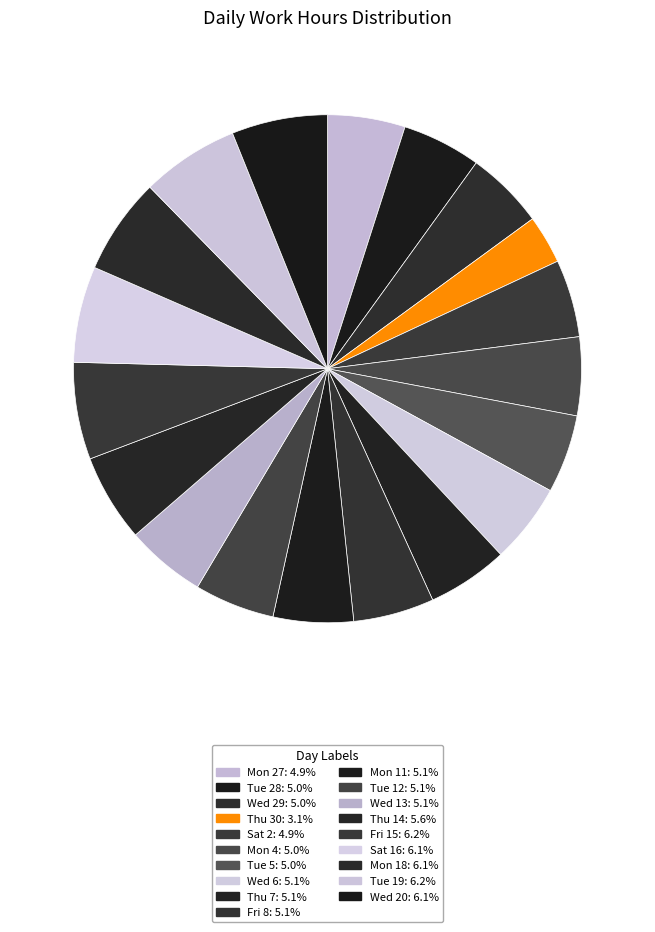

To the nearest percent, what is the difference between the largest and smallest slice percentages?

3%